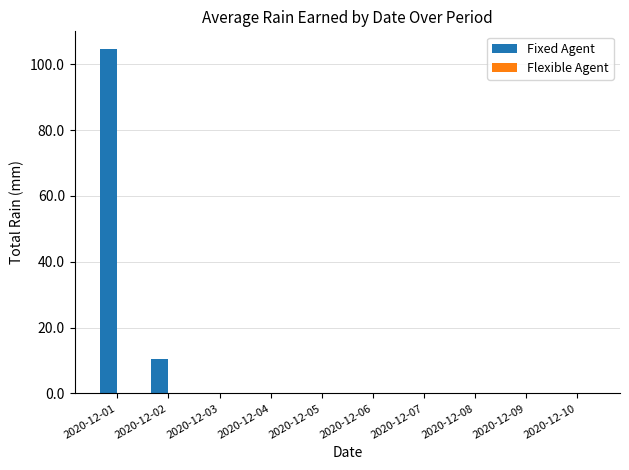

What is the greatest value displayed?

104.8